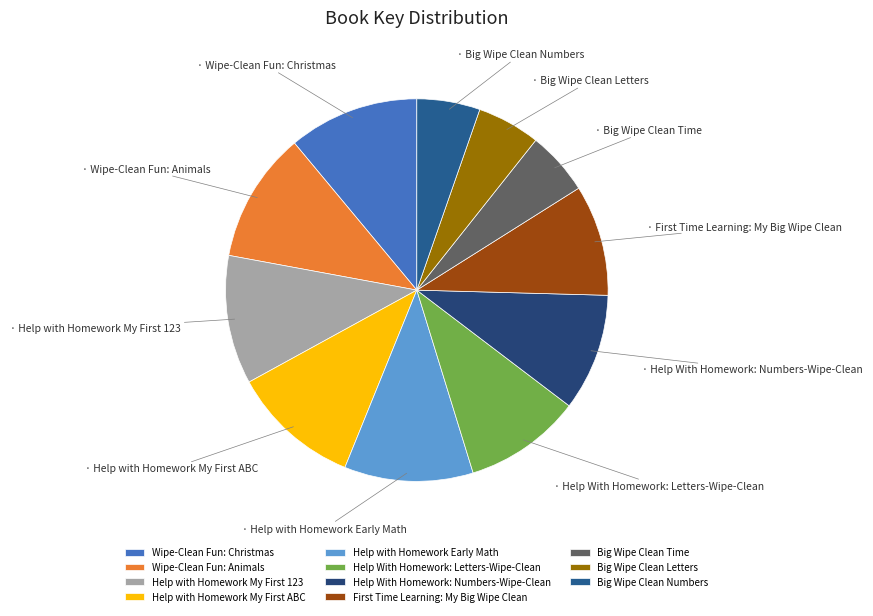

To the nearest percent, what is the combined percentage of Help With Homework: Numbers-Wipe-Clean and Help with Homework Early Math?

21%